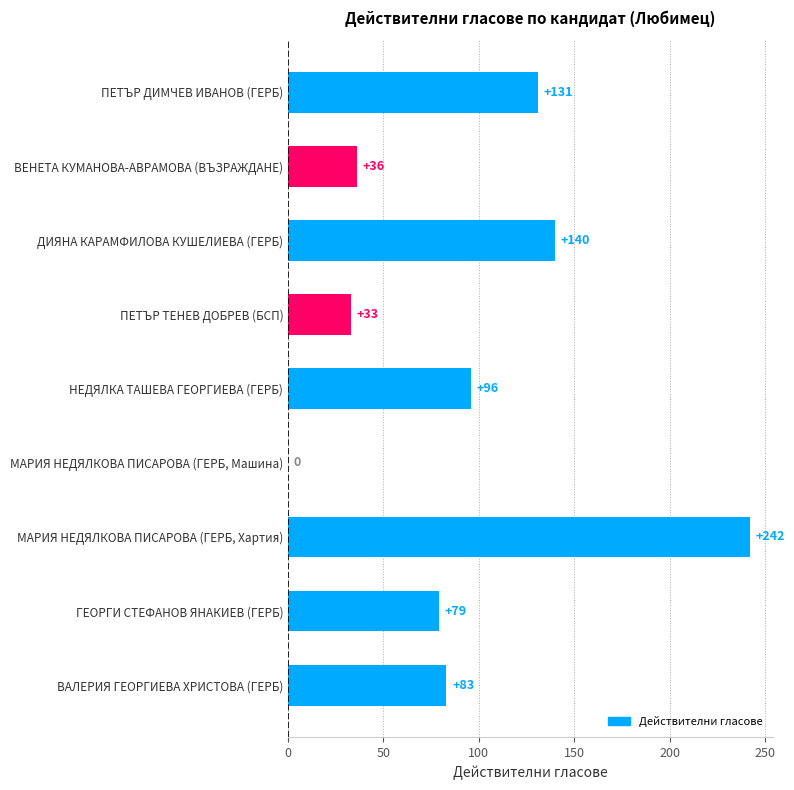

At which category does the chart reach its peak across all series?

МАРИЯ НЕДЯЛКОВА ПИСАРОВА (ГЕРБ, Хартия)